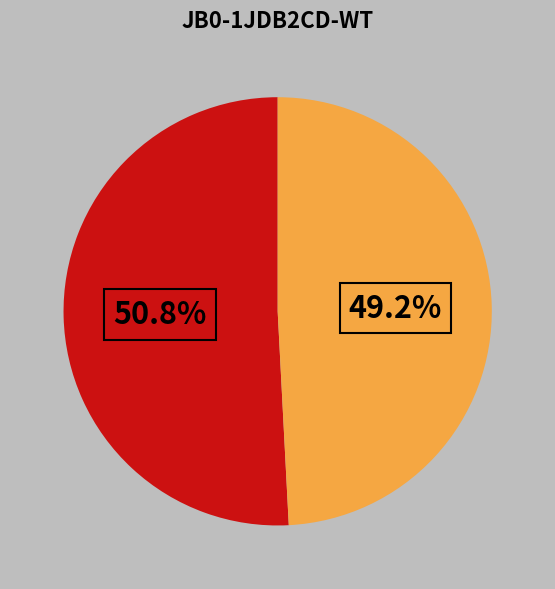

To the nearest percent, what is the average slice percentage?

50%